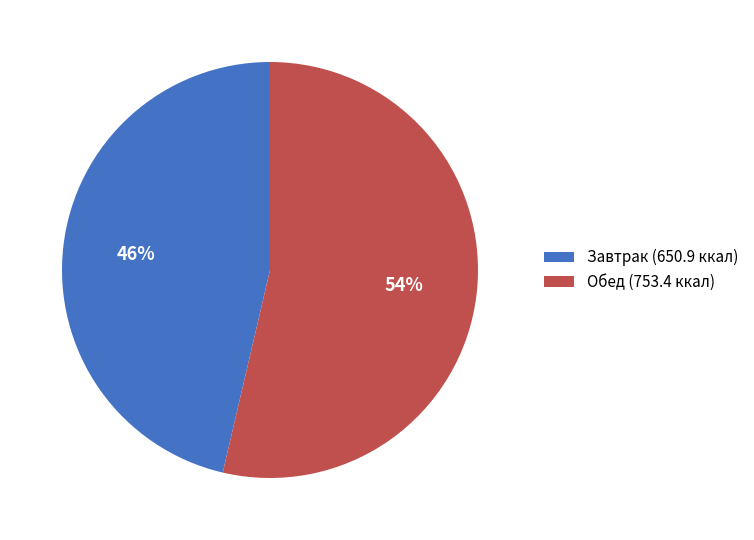

To the nearest percent, what is the average slice percentage?

50%